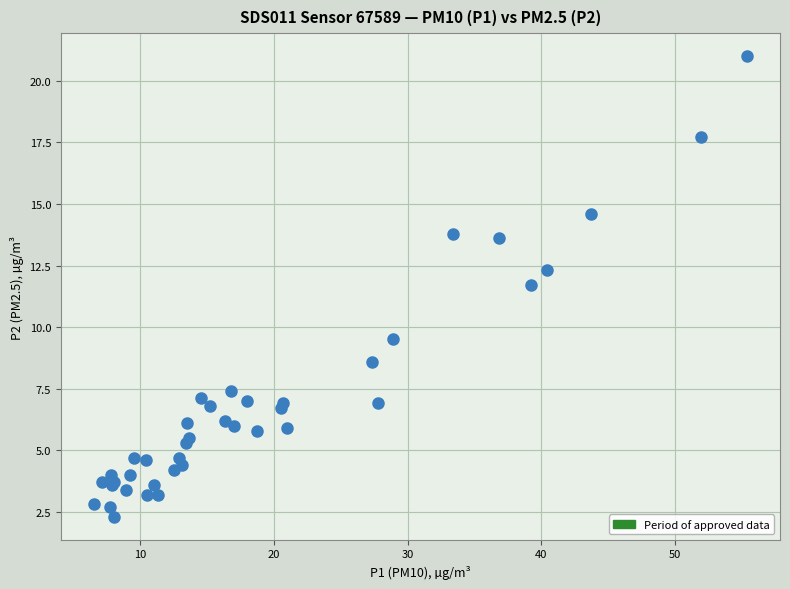

What Y value in the scatter plot is closest to 11?

11.7